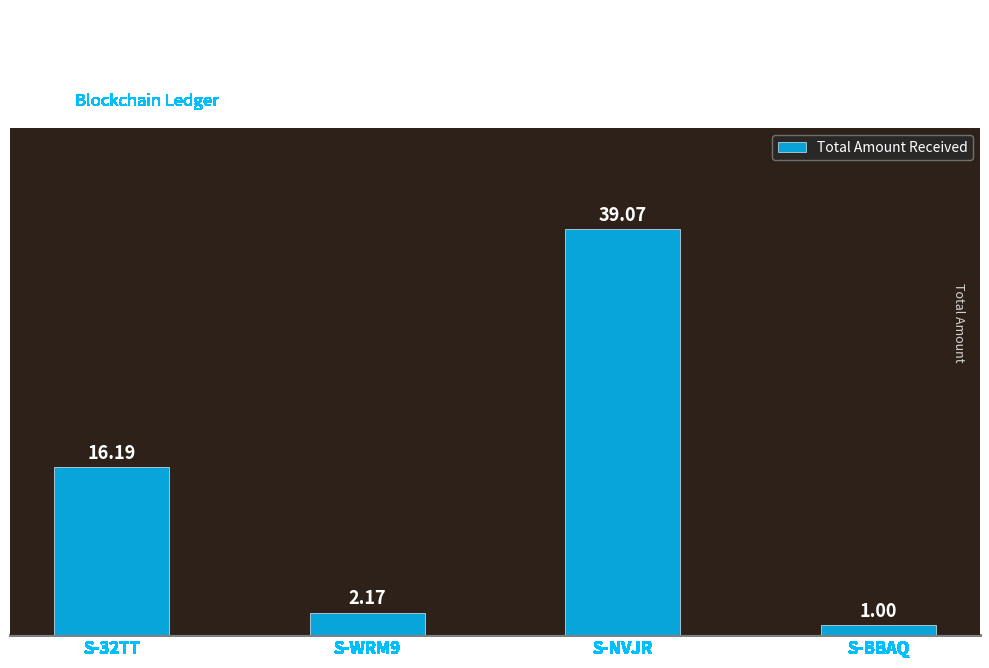

List the labels in order of value, smallest first.

S-BBAQ, S-WRM9, S-32TT, S-NVJR